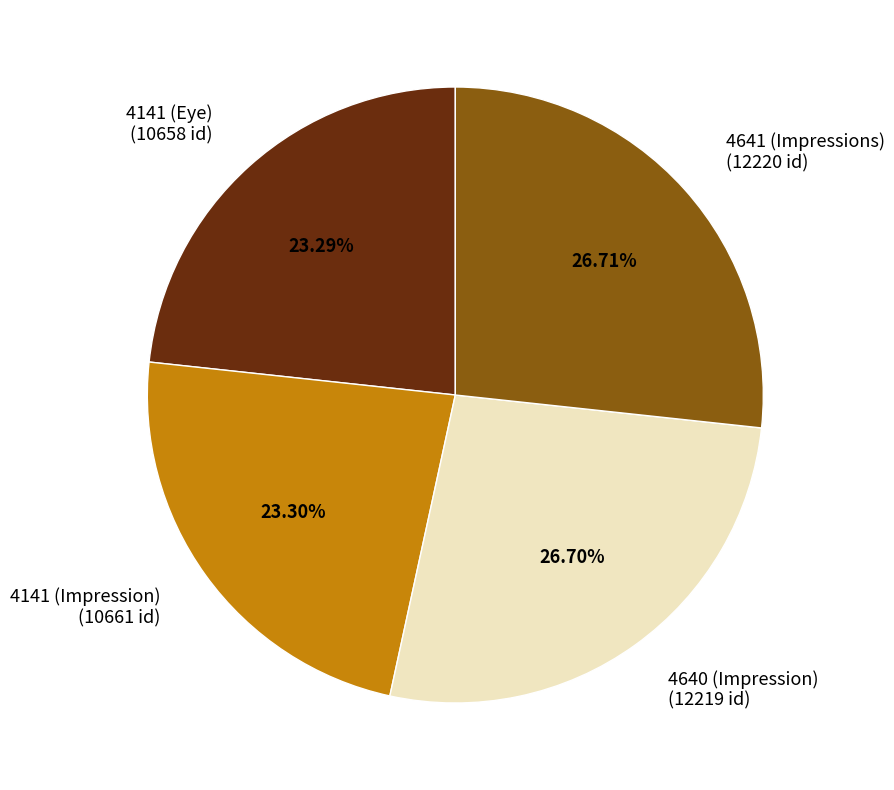

To the nearest percent, what is the difference between the largest and smallest slice percentages?

3%